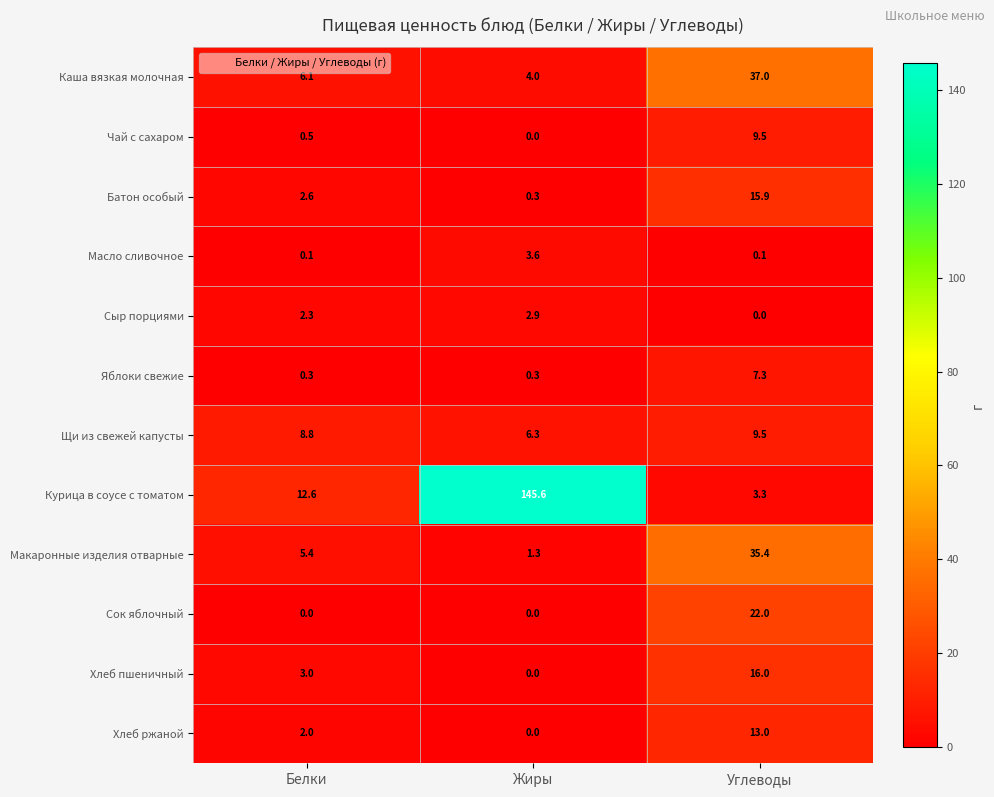

What is the spread (max minus min) of values at Углеводы?

37.0